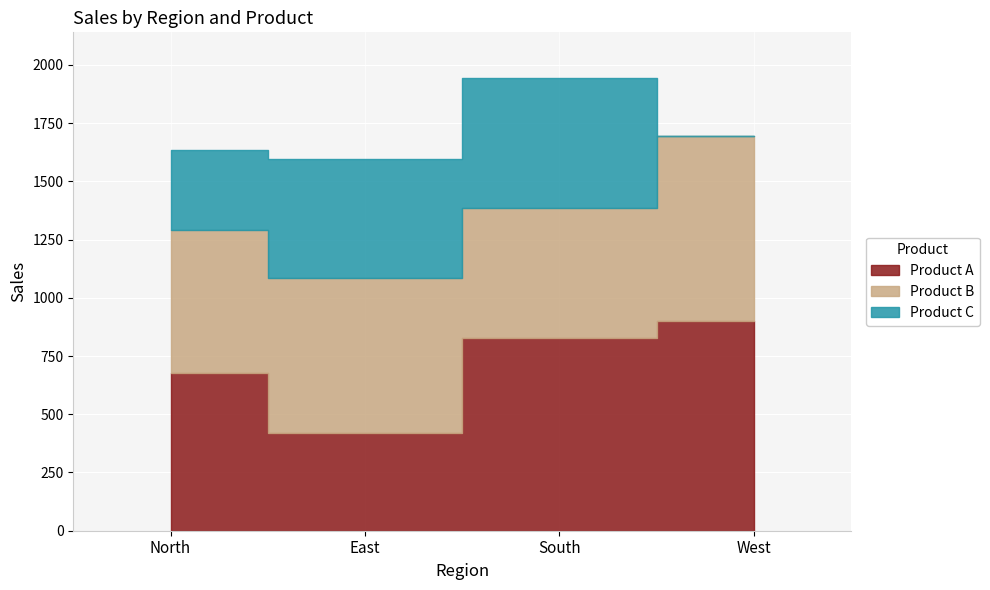

Which series has the largest range (max minus min)?

Product C